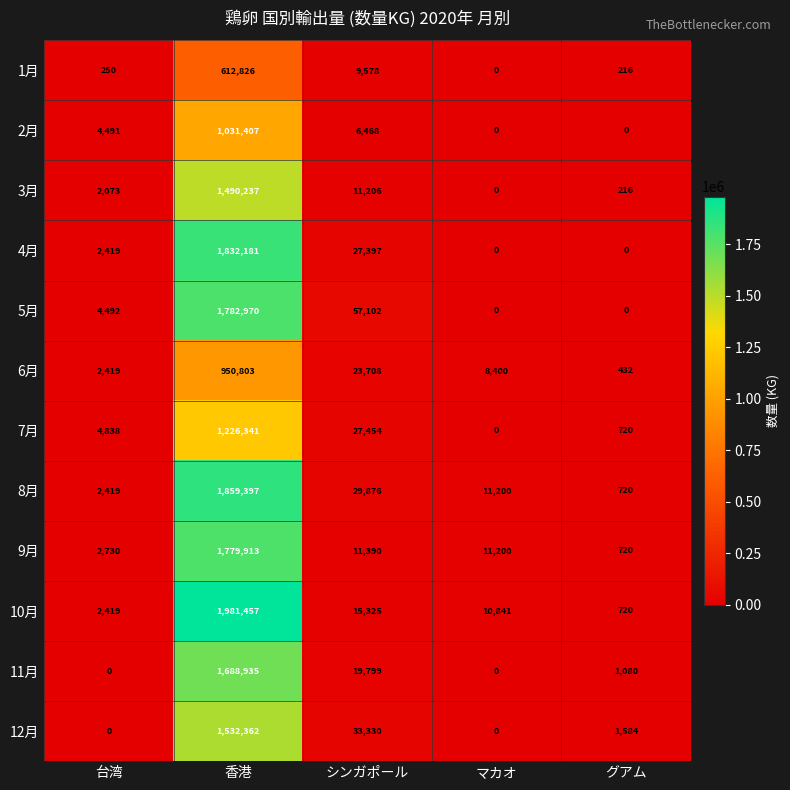

At which category does the chart reach its peak across all series?

香港